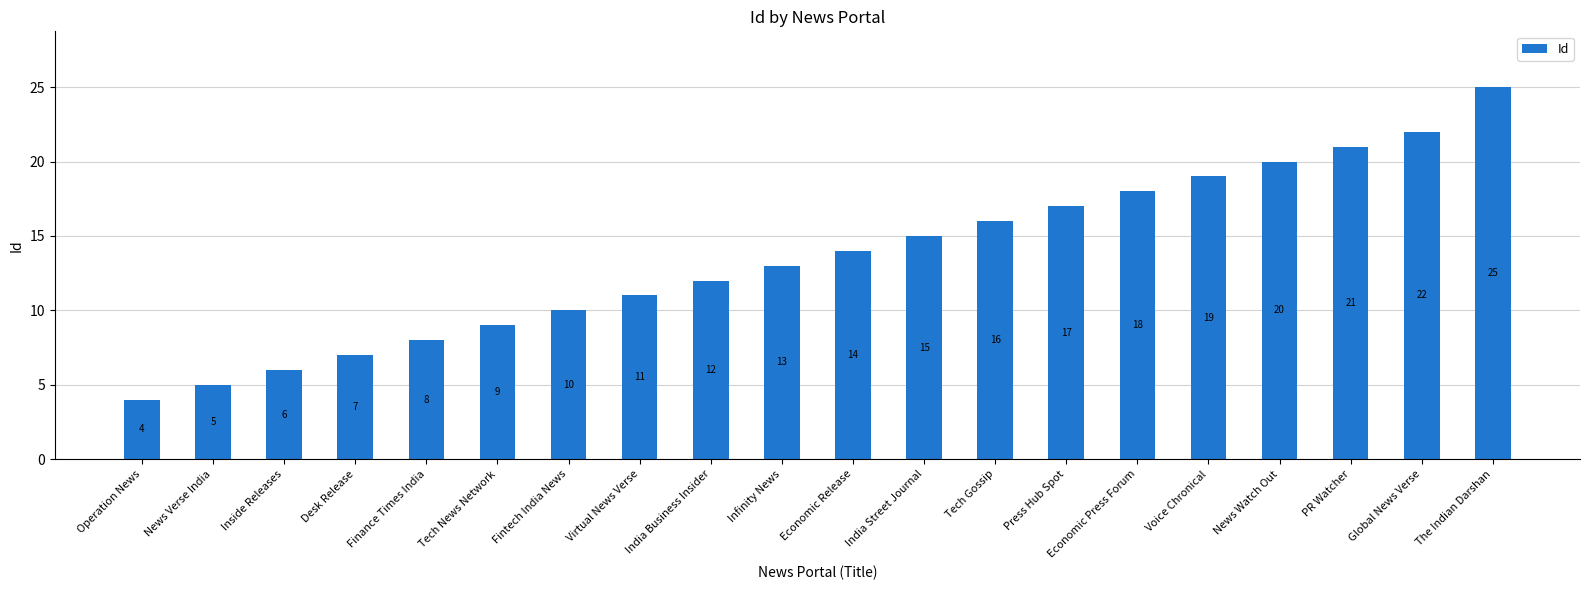

What is the change in value from Economic Release to Global News Verse?

+8